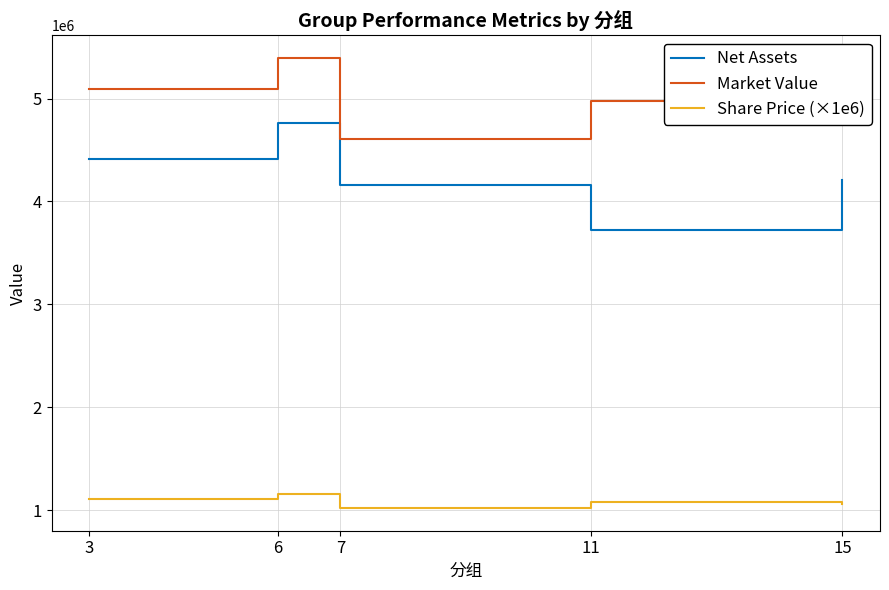

Where is the first local maximum for Share Price (×1e6)?

6